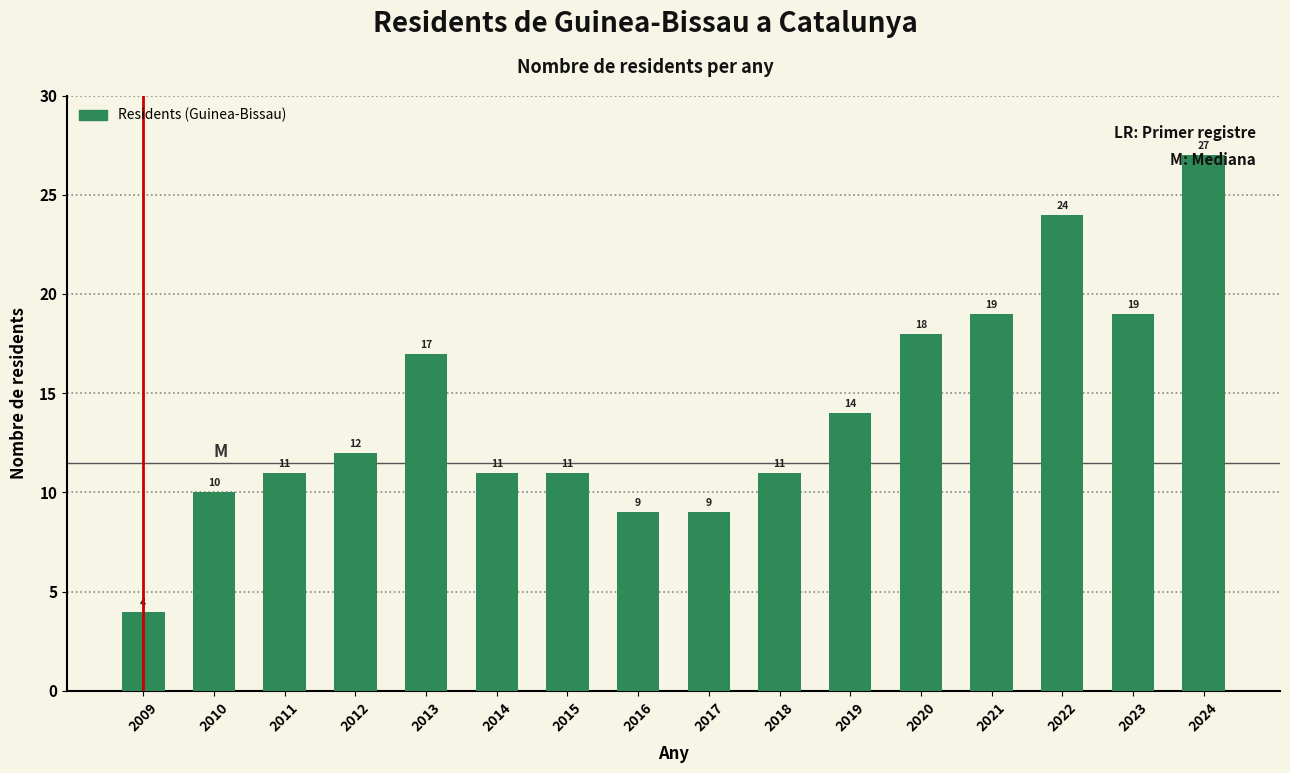

True or false: the data shows 48 at 2024.

False